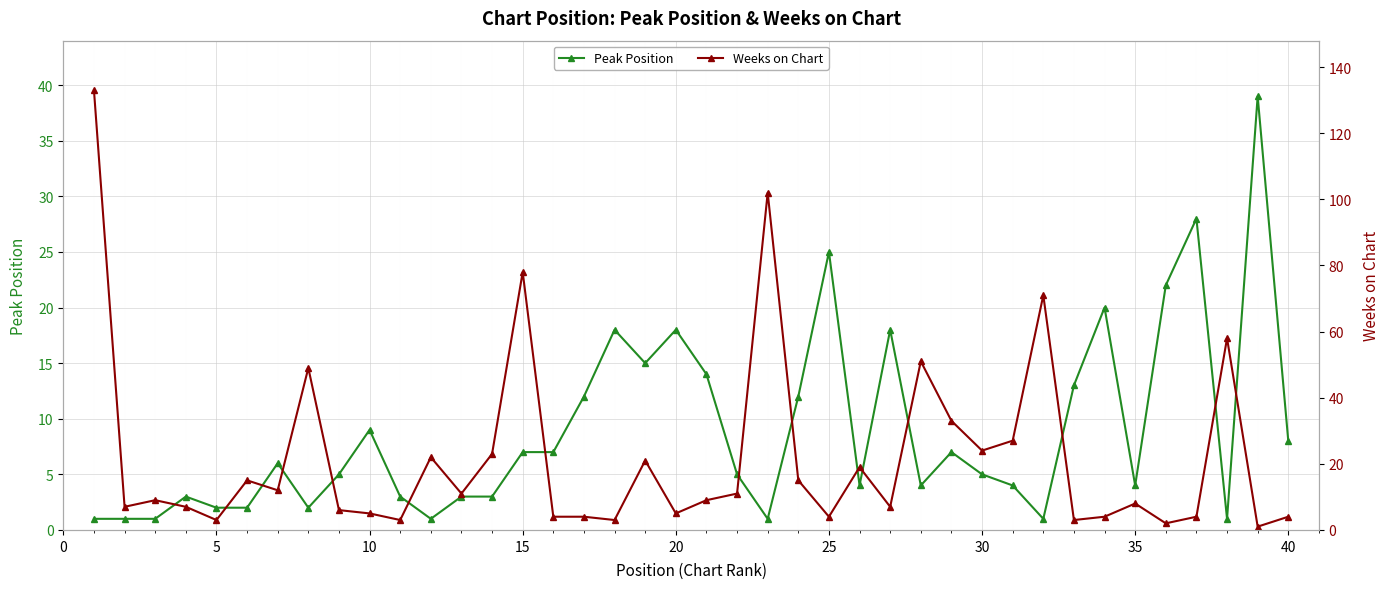

What is the highest value of the Peak Position series?

39